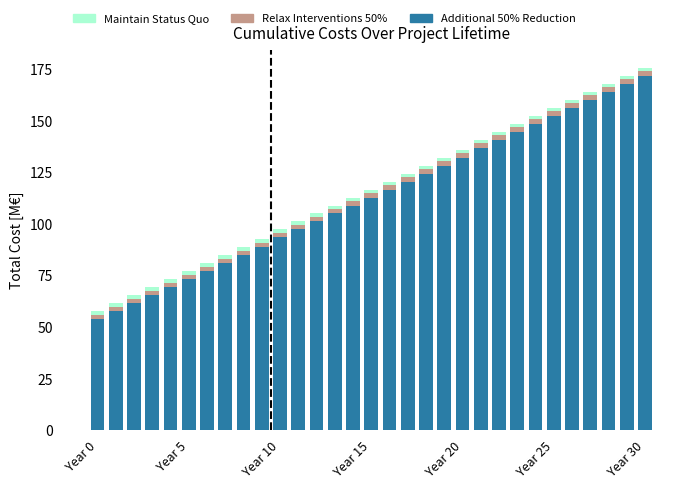

What is the minimum value for Additional 50% Reduction?

53.8